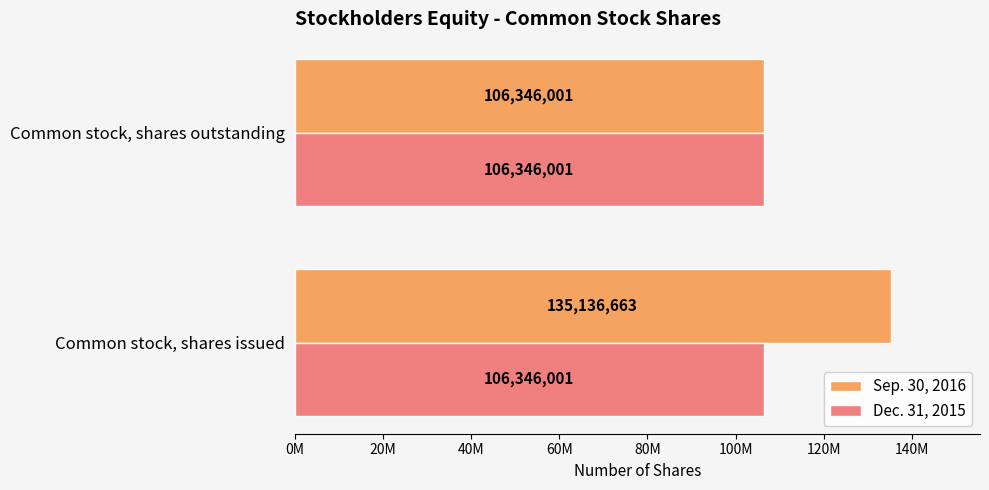

What is the value of the Sep. 30, 2016 bar at the 1st from the left?

135136663.0